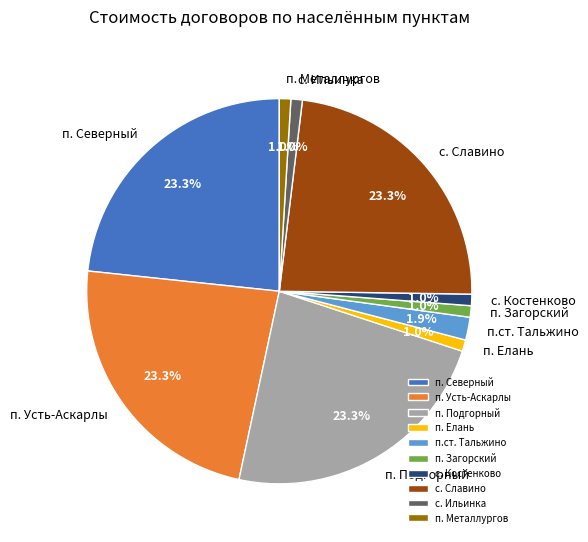

True or false: п.ст. Тальжино accounts for 8% of the total.

False